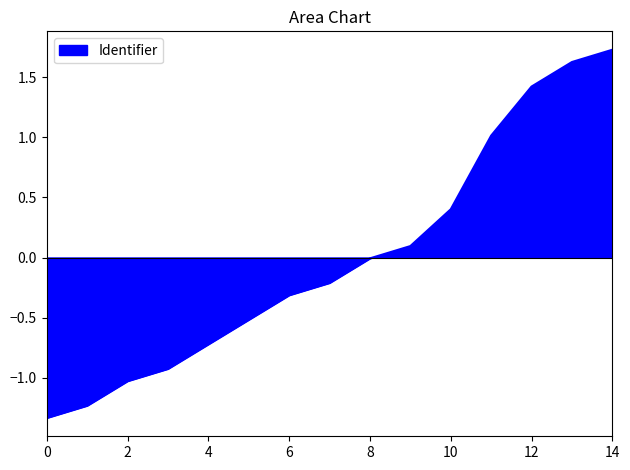

What is the difference between the maximum and minimum values?

3.1